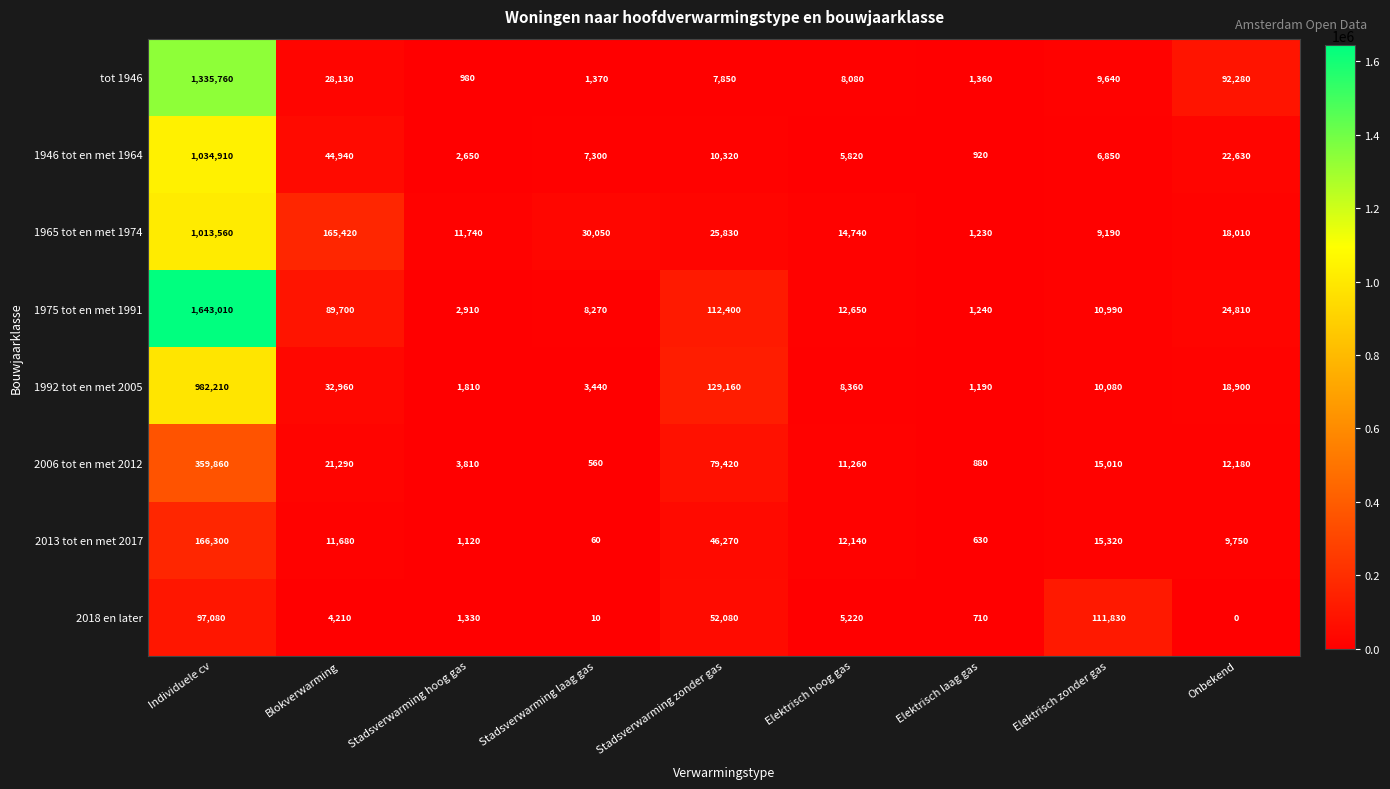

The value of 2013 tot en met 2017 at Individuele cv is 166300. True or false?

True